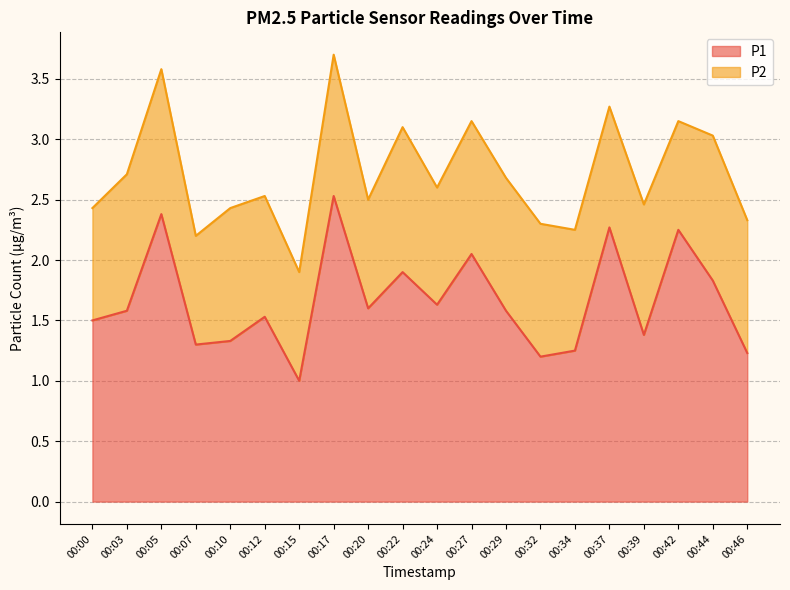

The chart shows a value of 0.8 at 00:03. True or false?

False